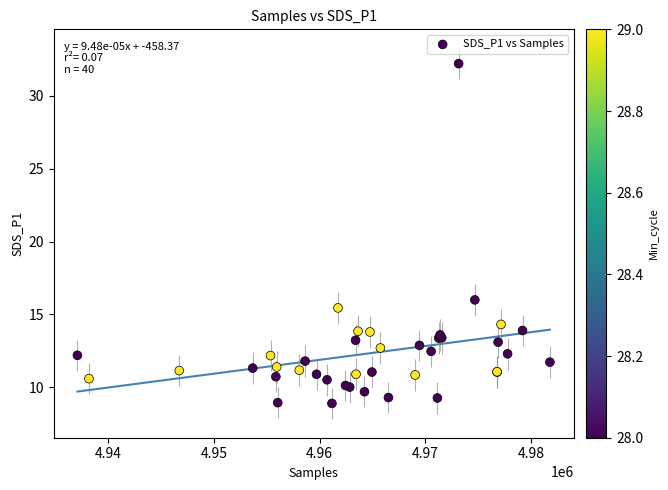

What Y value in the scatter plot is closest to 20?

16.0